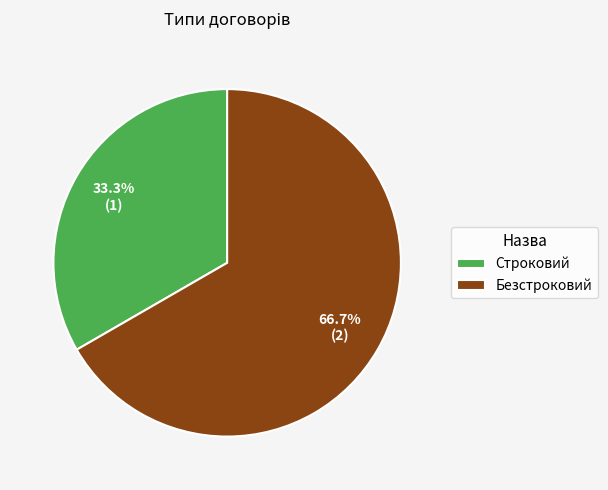

Between Безстроковий and Строковий, which is larger?

Безстроковий